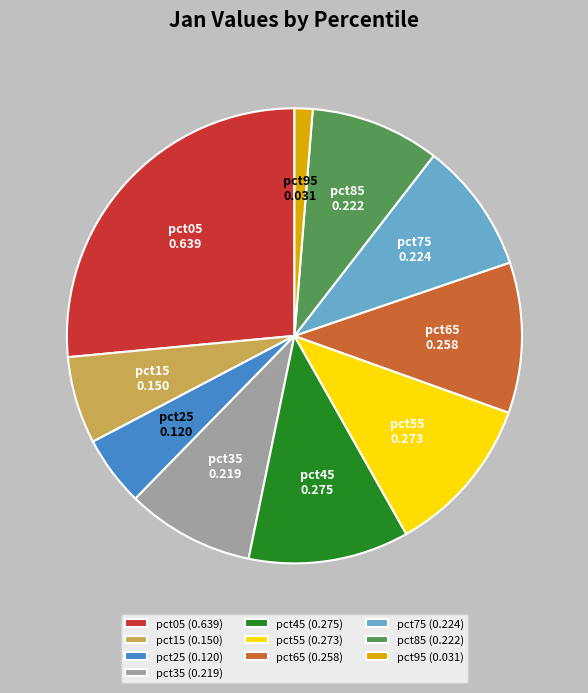

Is the sum of pct05 and pct95 greater than half?

No